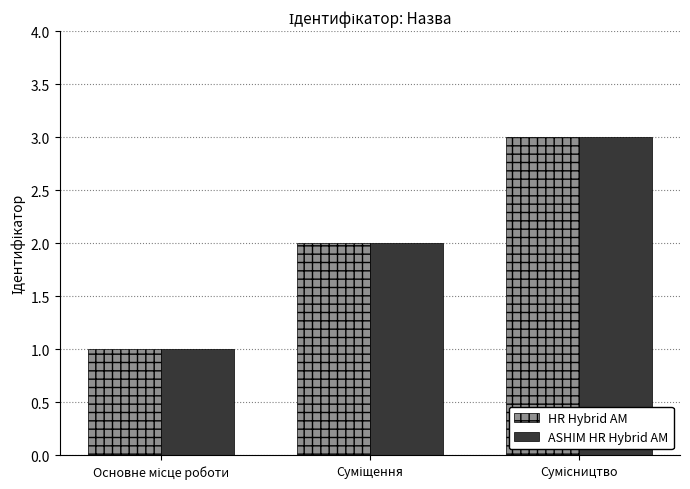

What is the highest value of the HR Hybrid AM series?

3